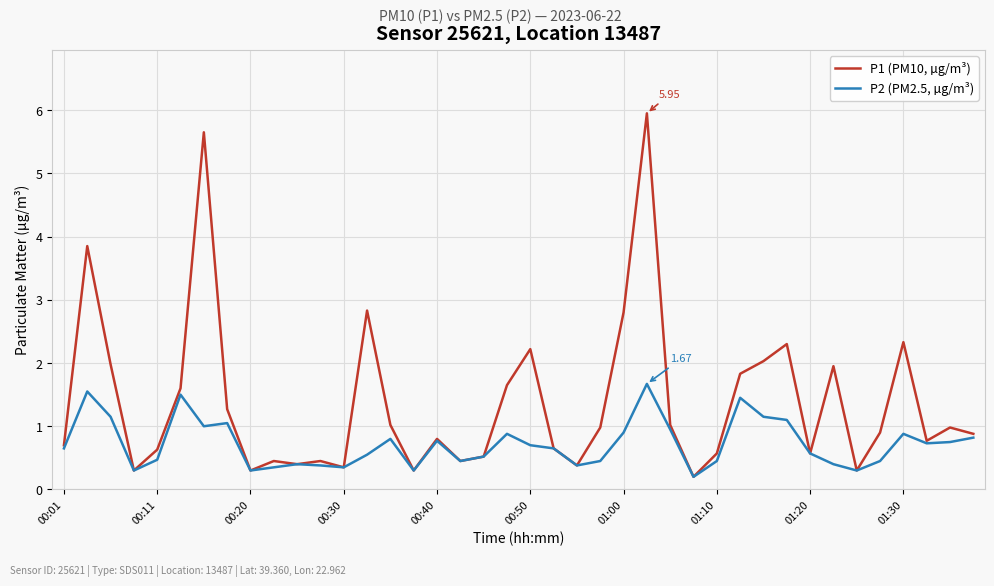

Rank the series by their maximum value, from lowest to highest.

P2 (PM2.5, µg/m³), P1 (PM10, µg/m³)